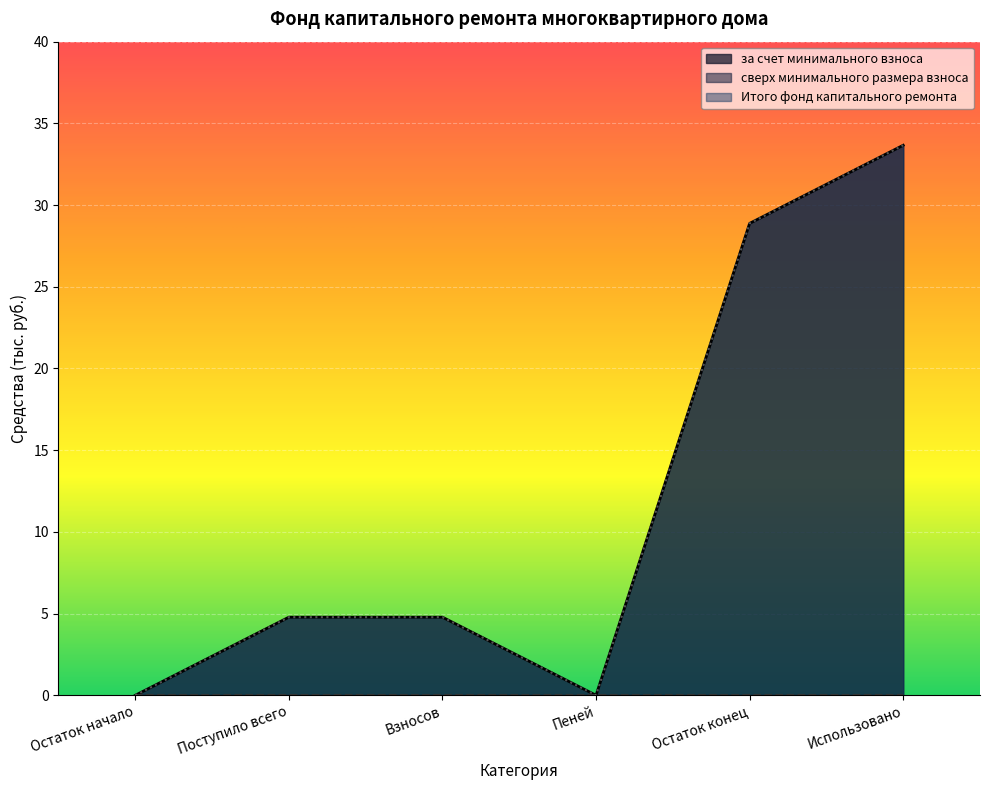

True or false: за счет минимального взноса and Итого фонд капитального ремонта cross at least once.

False